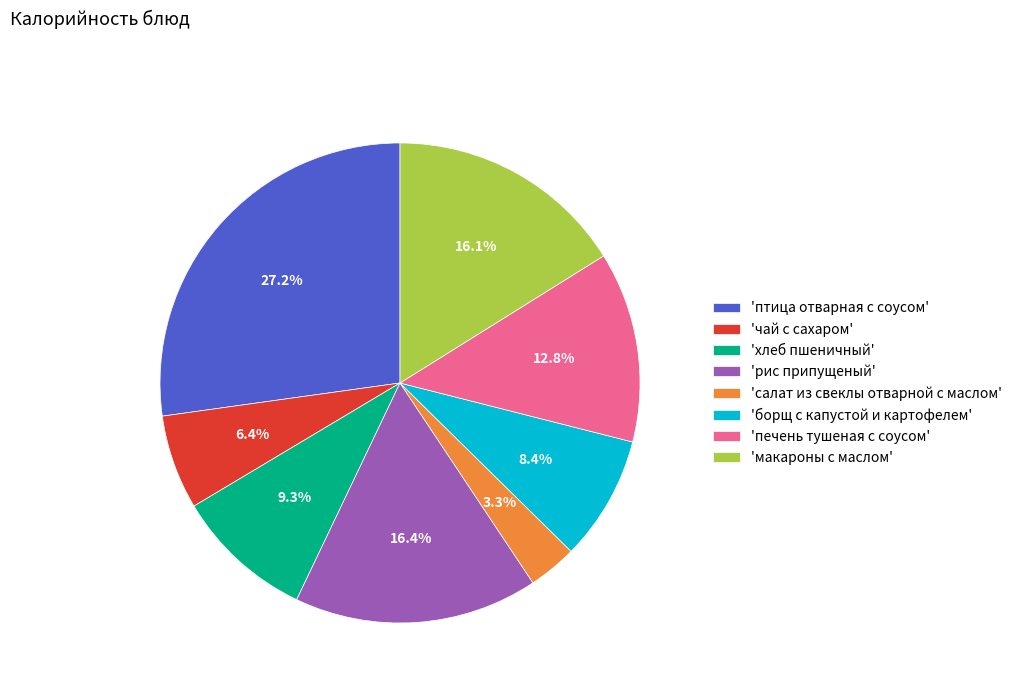

How many slices are in this pie chart?

8